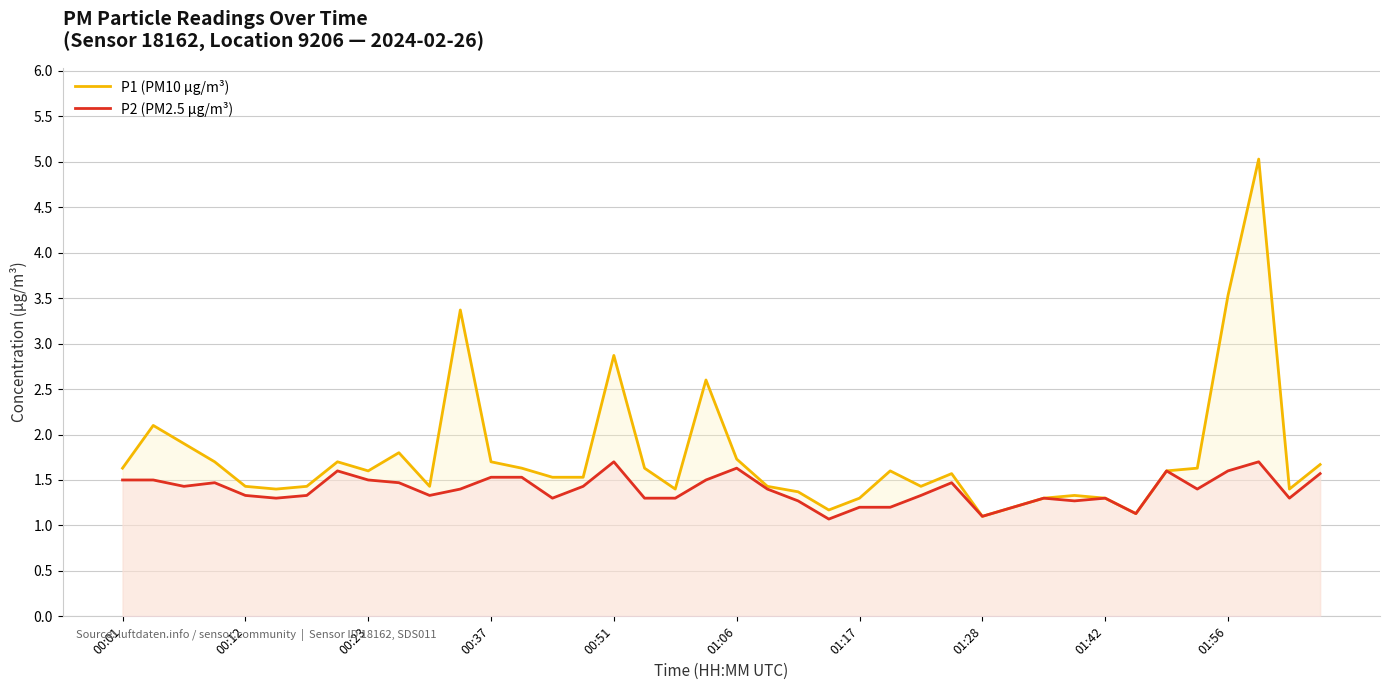

What is the smallest value displayed?

1.1